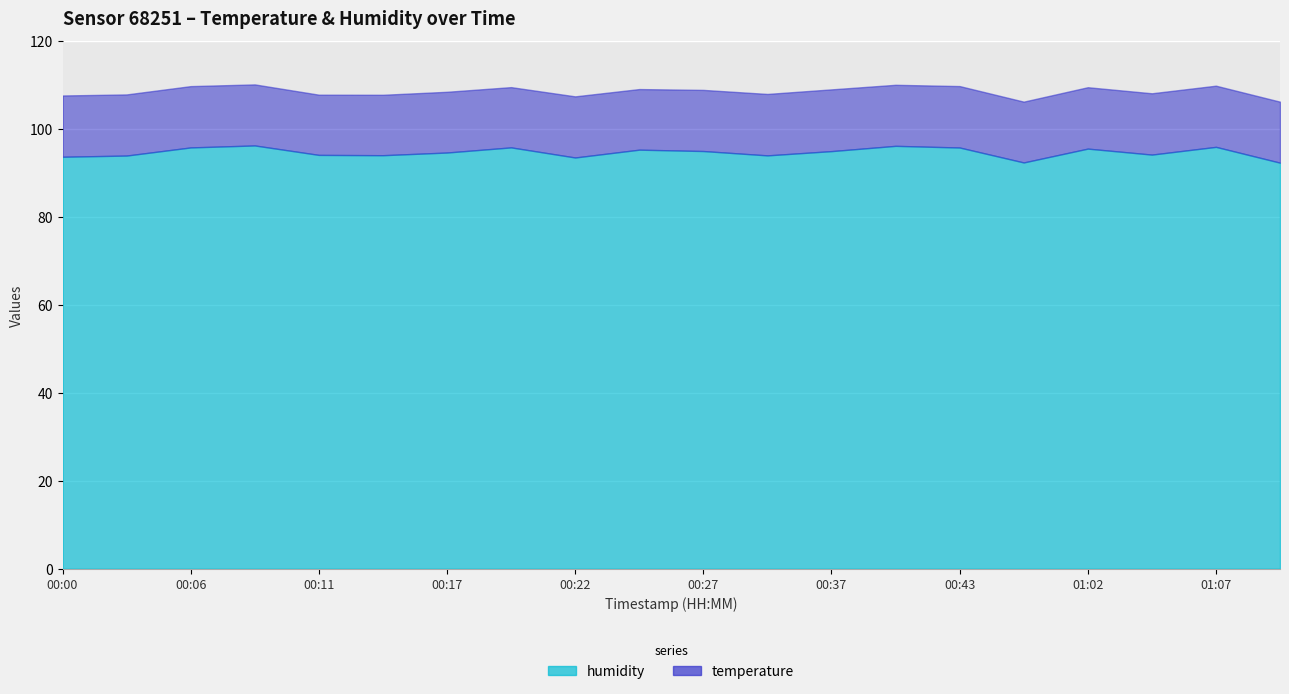

At which label does temperature reach its minimum?

00:11